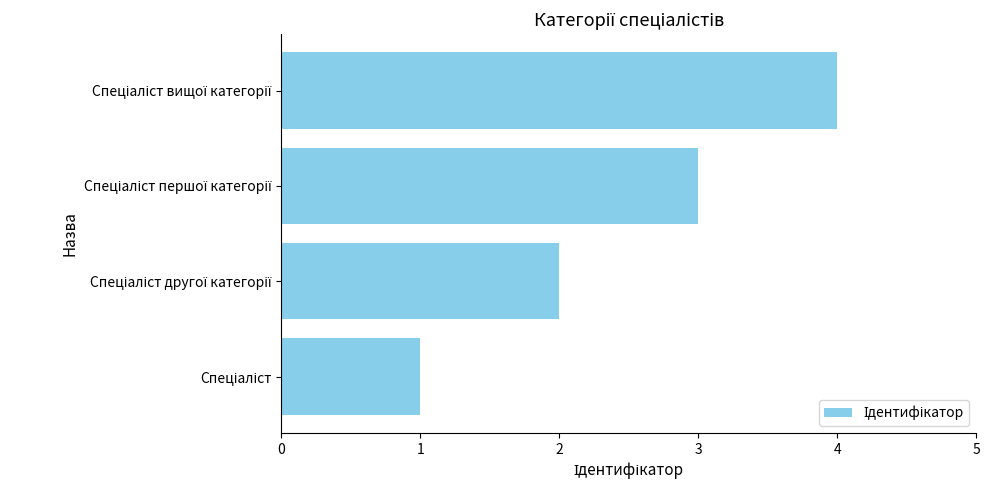

What is the greatest value displayed?

4